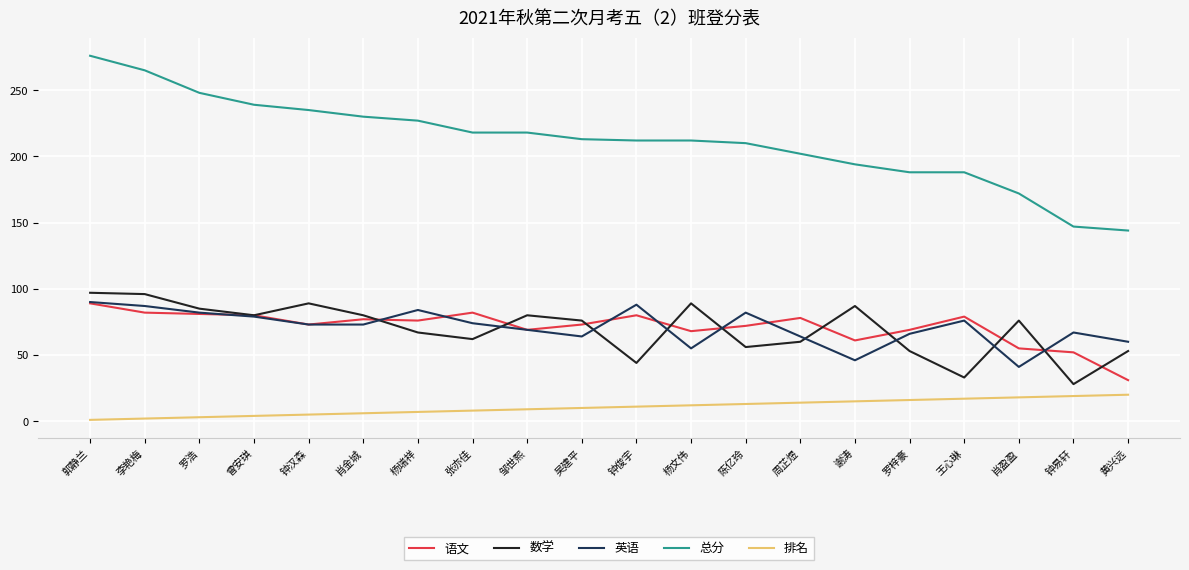

What is the sum of the 语文 values at 肖盈盈 and 邹世熙?

124